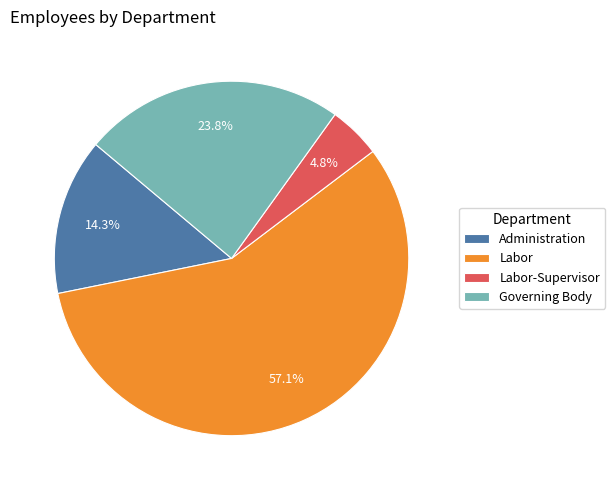

What portion of the pie excludes Labor?

42.9%